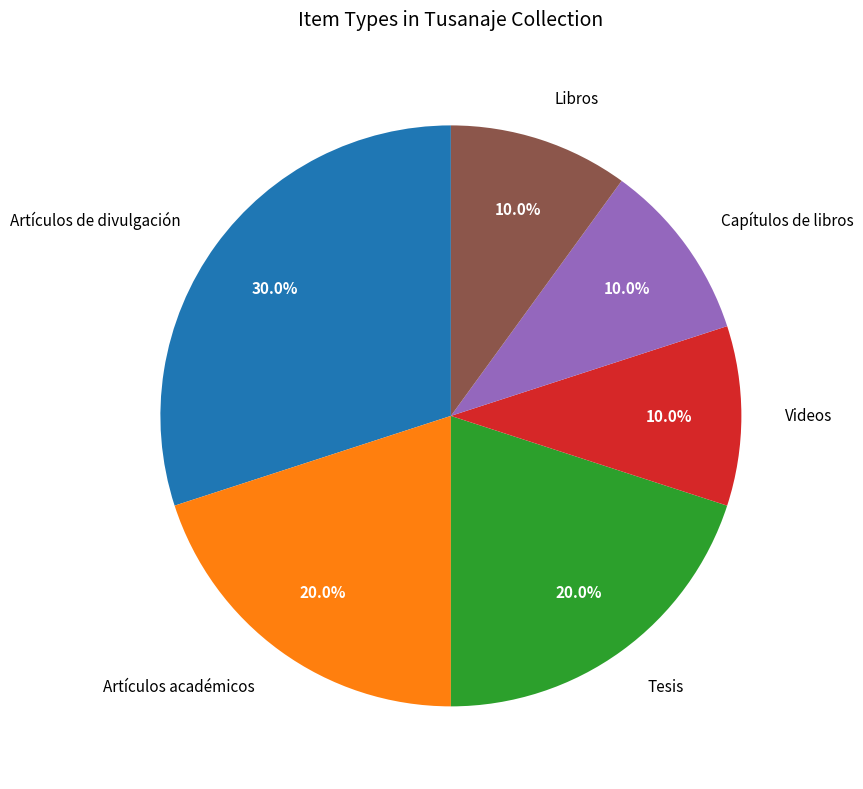

Does Libros represent more than half of the total?

No